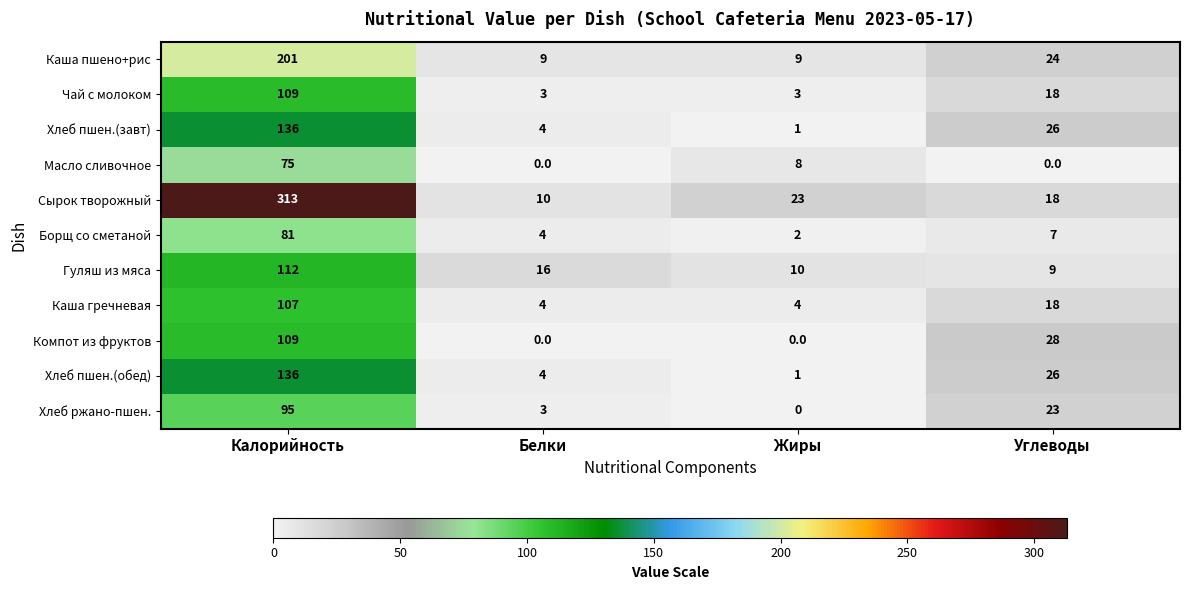

Count the Каша гречневая values in the range 4 to 107.

4